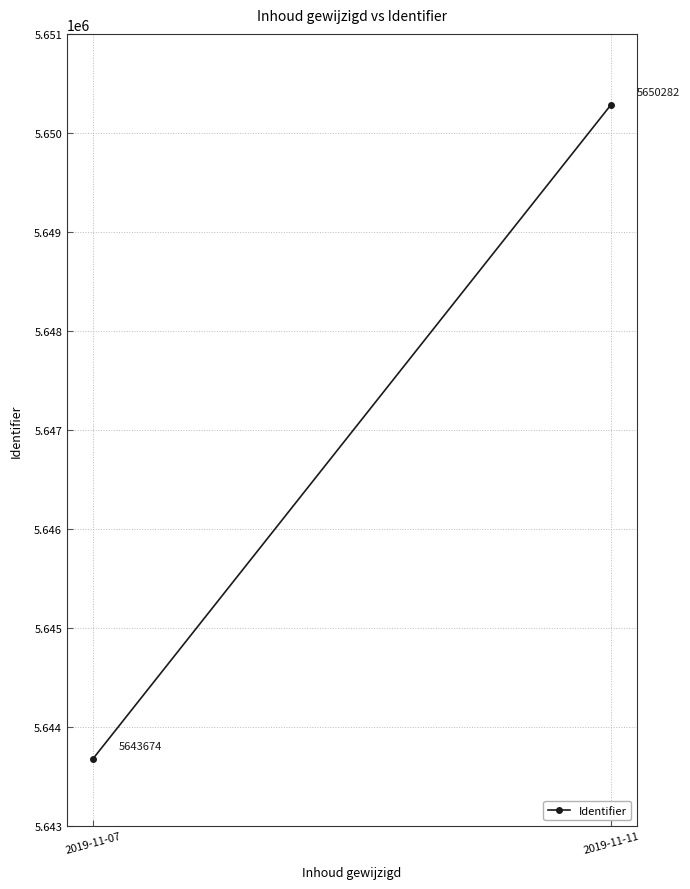

Which has a higher value, 2019-11-07 or 2019-11-11?

2019-11-11